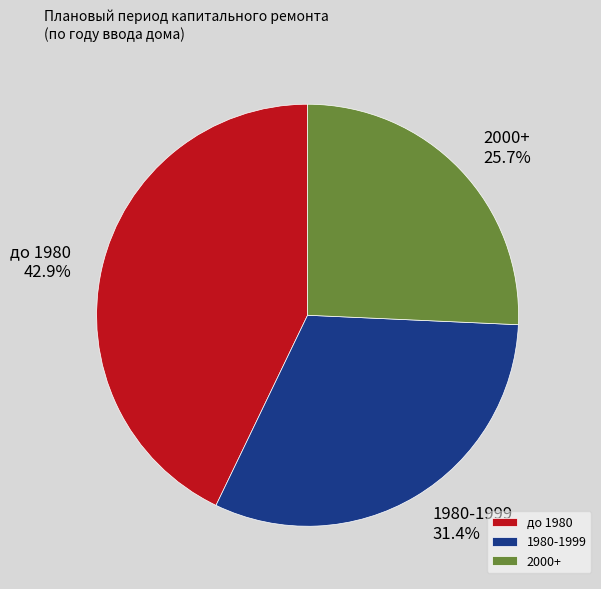

Combined, what portion of the pie is 2000+ and 1980-1999?

57.1%